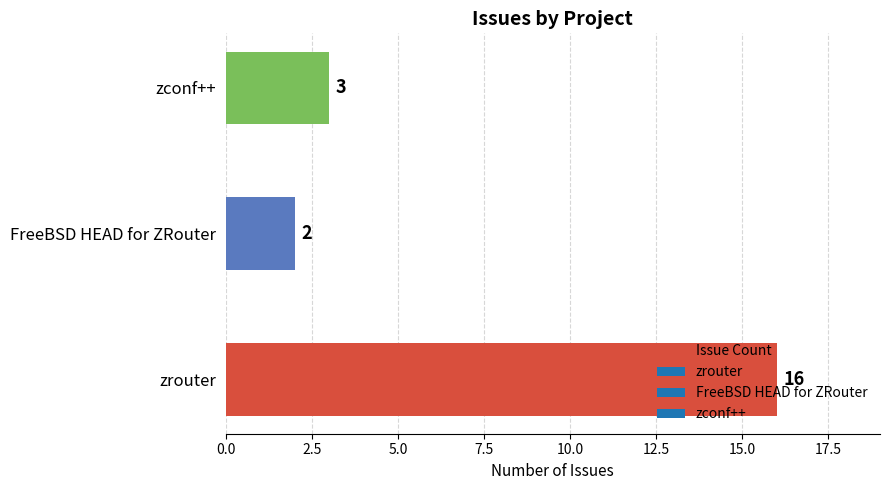

What is the minimum value shown in the chart?

2